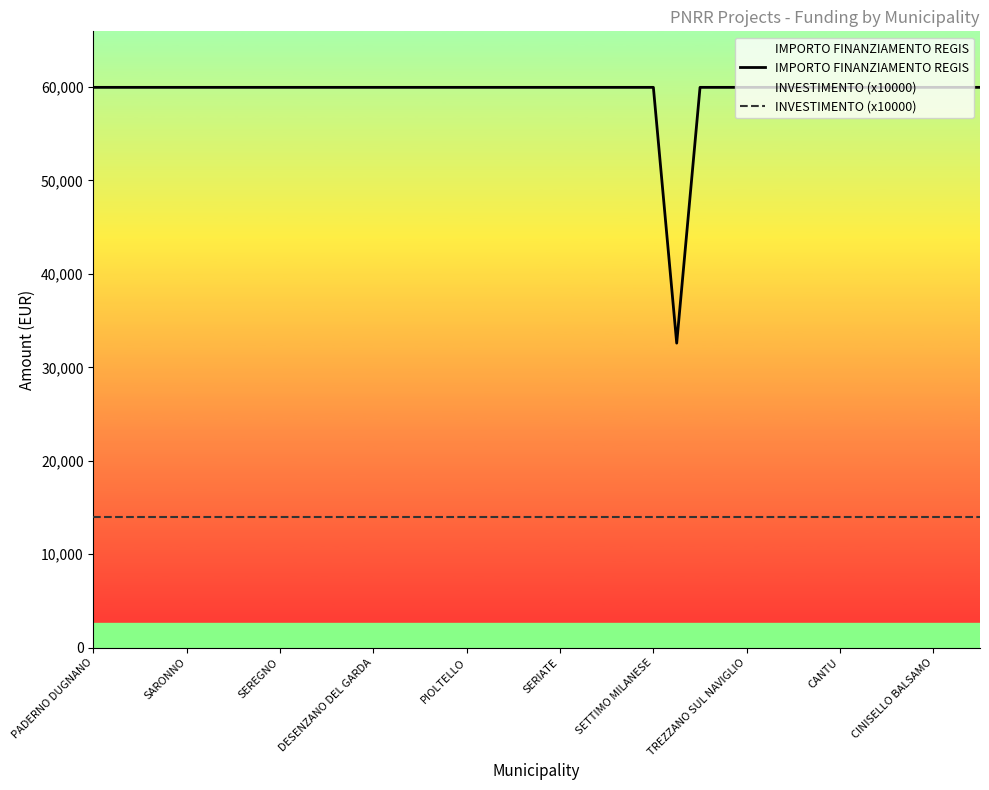

At which label is INVESTIMENTO (x10000) closest to 14000?

PADERNO DUGNANO